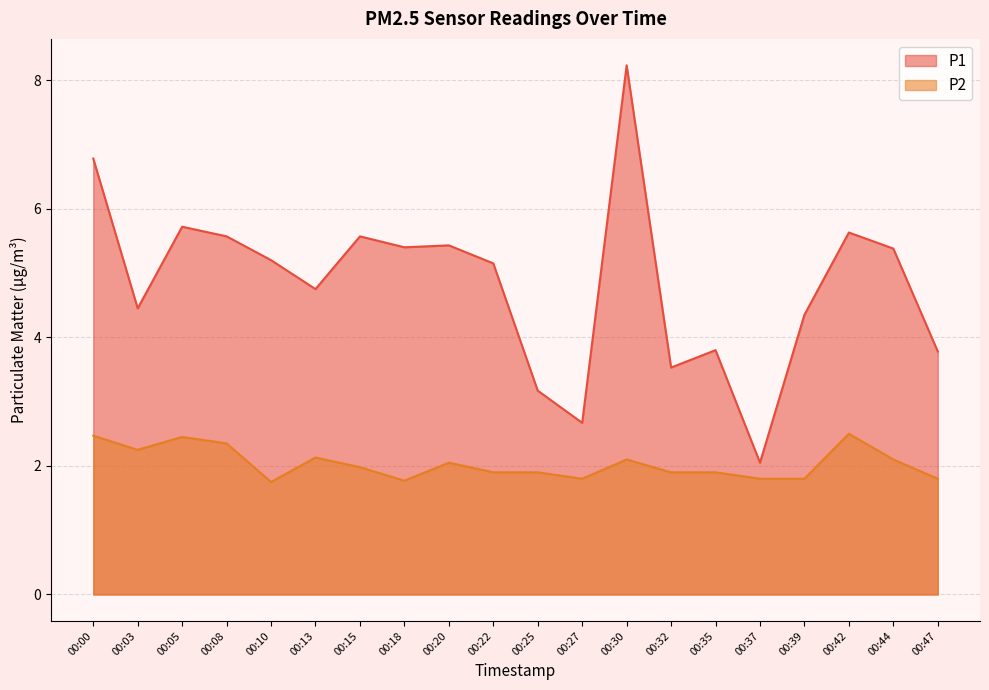

Rank the series by their average value, from highest to lowest.

P1, P2